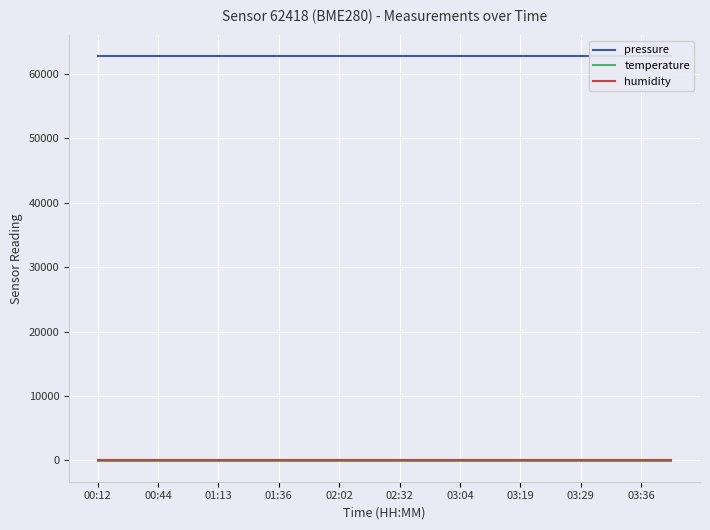

List the series in order of their peak value, highest first.

pressure, humidity, temperature